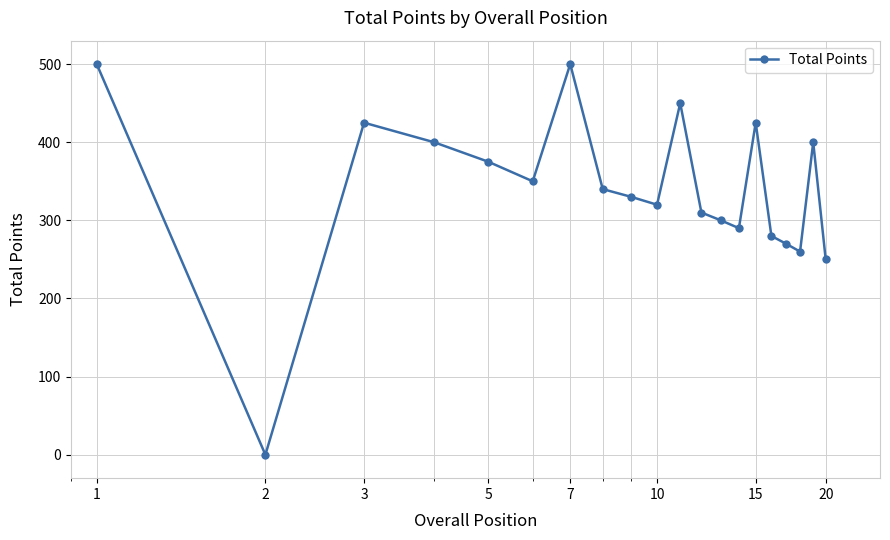

True or false: the data has more than 2 interior local peaks.

True